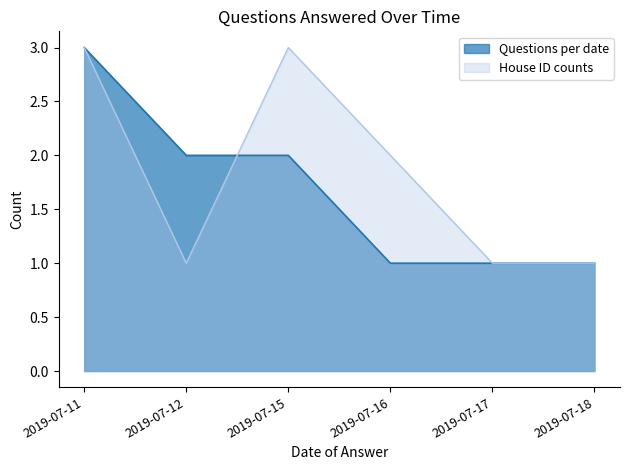

Reading left to right, what are all the values shown in this chart?

3	2	2	1	1	1